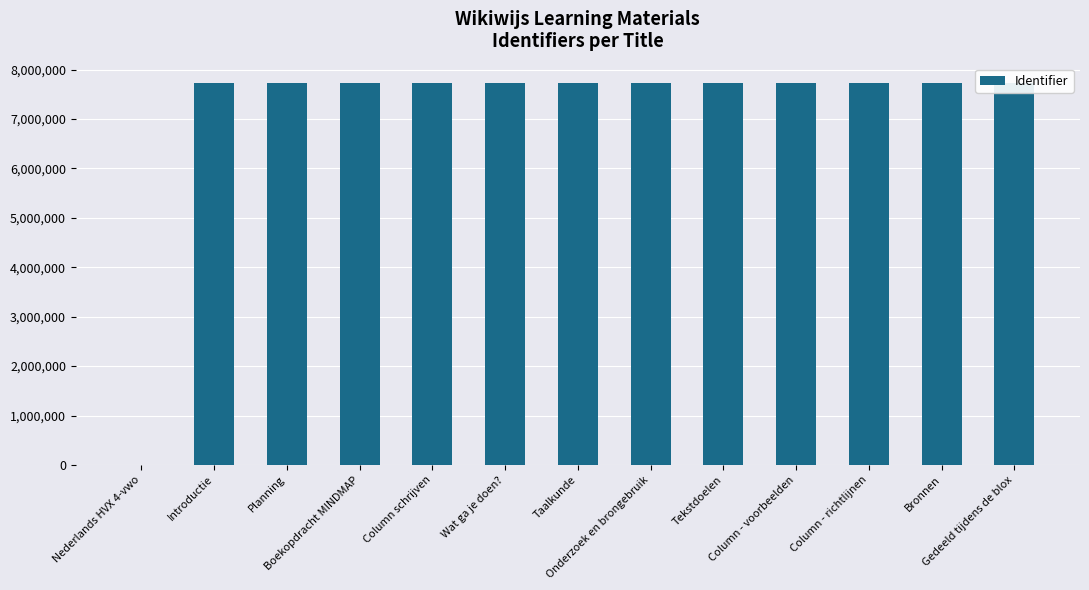

How many data points are less than 7731817?

6